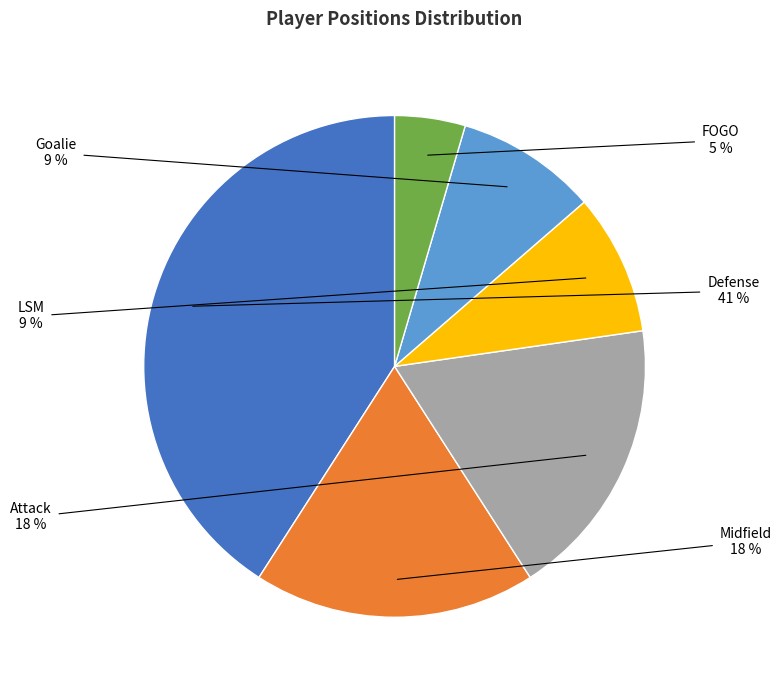

Is Goalie the majority of the pie?

No